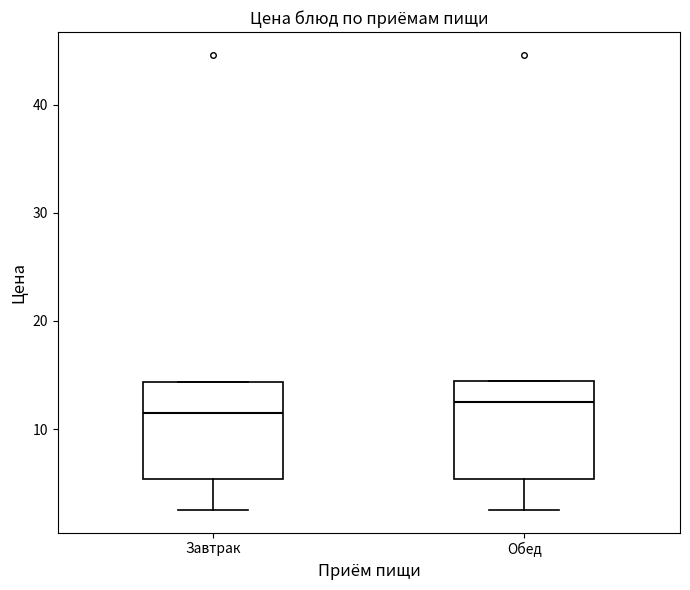

Reading left to right, transcribe this box plot: for each box, give where its median line is, the range the box spans, and where its two whiskers end, as read against the y-axis. The values are not printed on the chart, so give them approximately, as read against the axis.

Завтрак: median 12, box 5 to 14, whiskers 3 to 14
Обед: median 13, box 5 to 15, whiskers 3 to 15